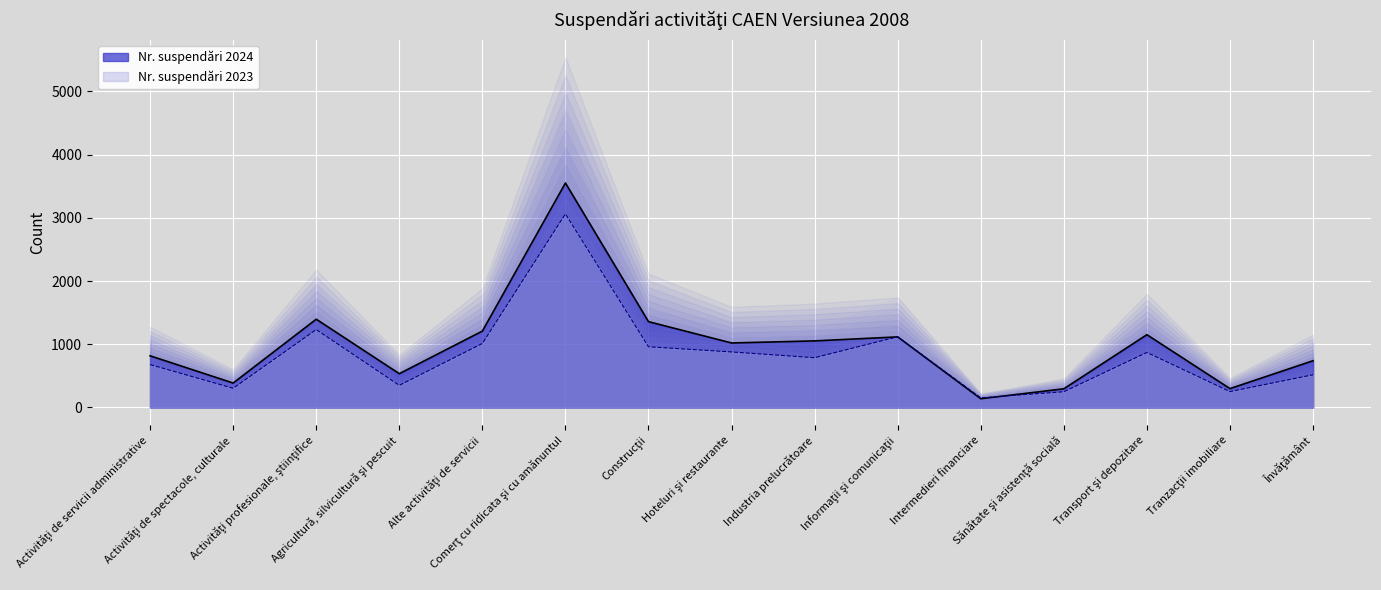

Which series changed the most between Alte activităţi de servicii and Transport şi depozitare?

Nr. suspendări 2023